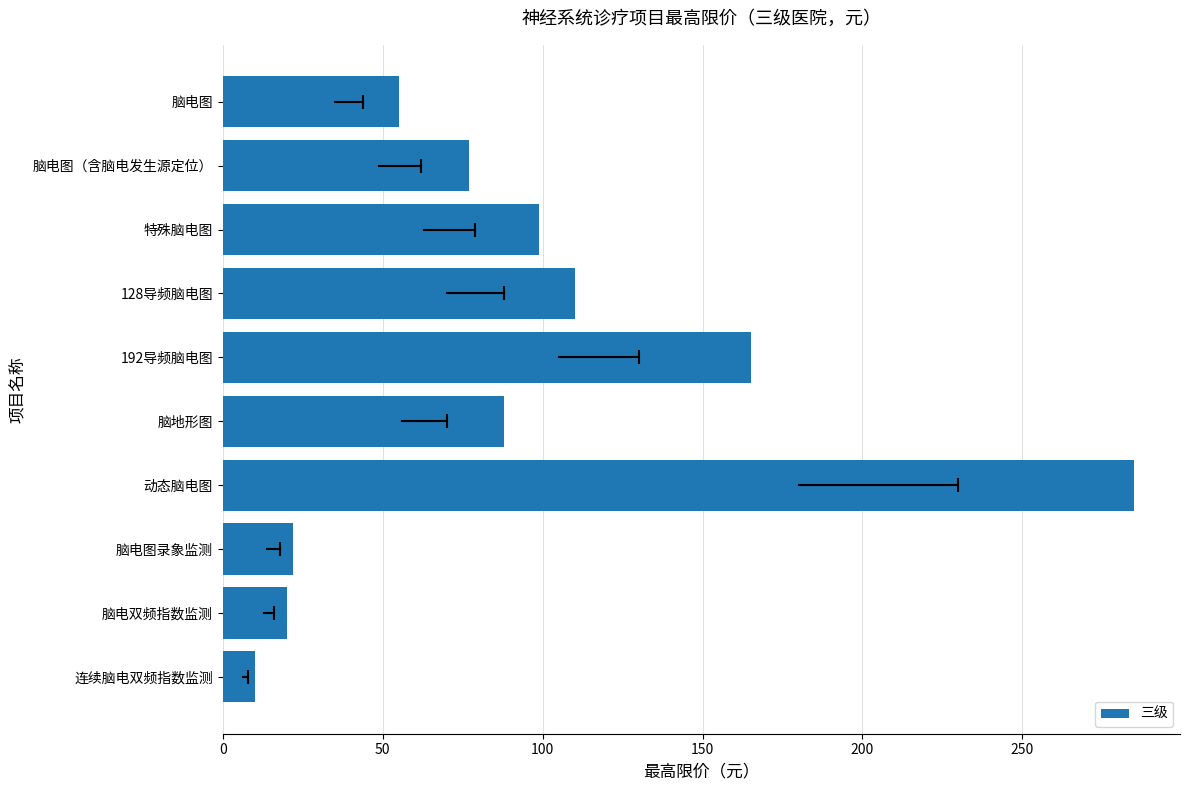

What is the sum of all values?

931